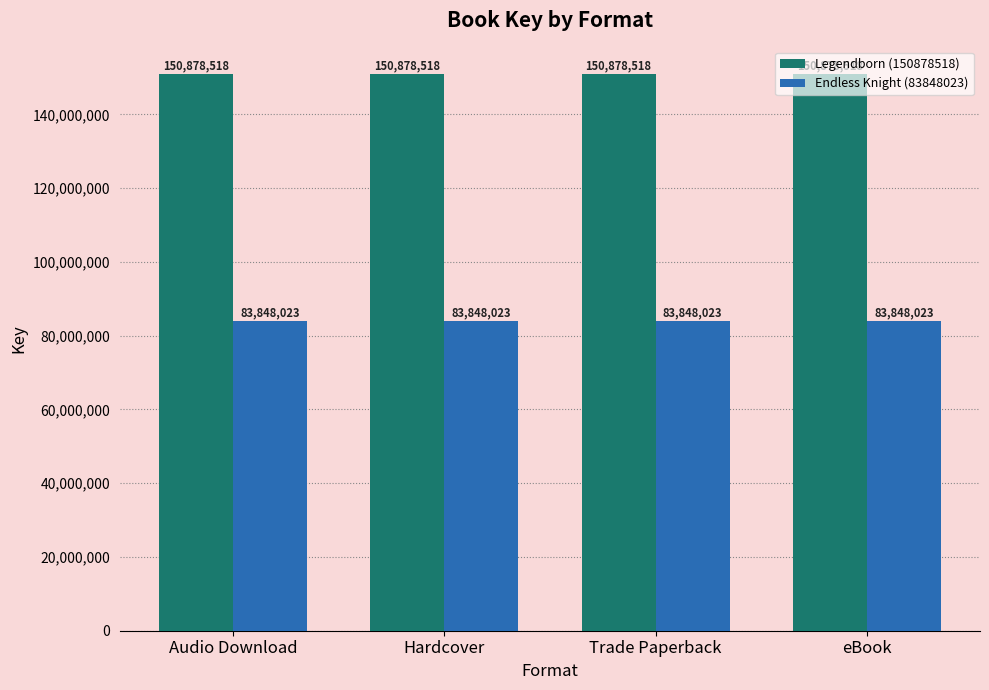

Count the number of data series in this chart.

2